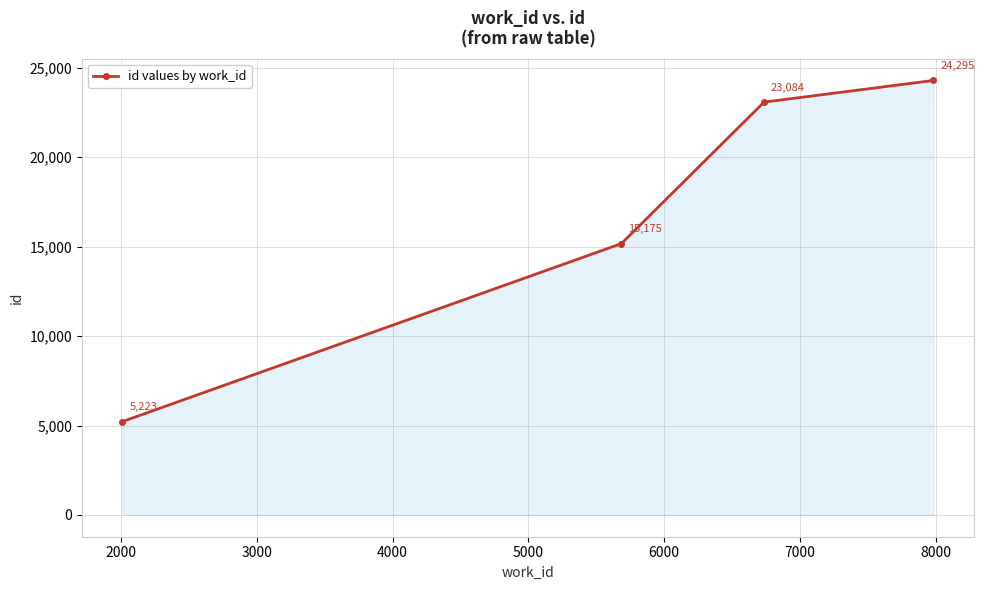

Reading left to right, list all the values displayed in this chart.

5223	15175	23084	24295